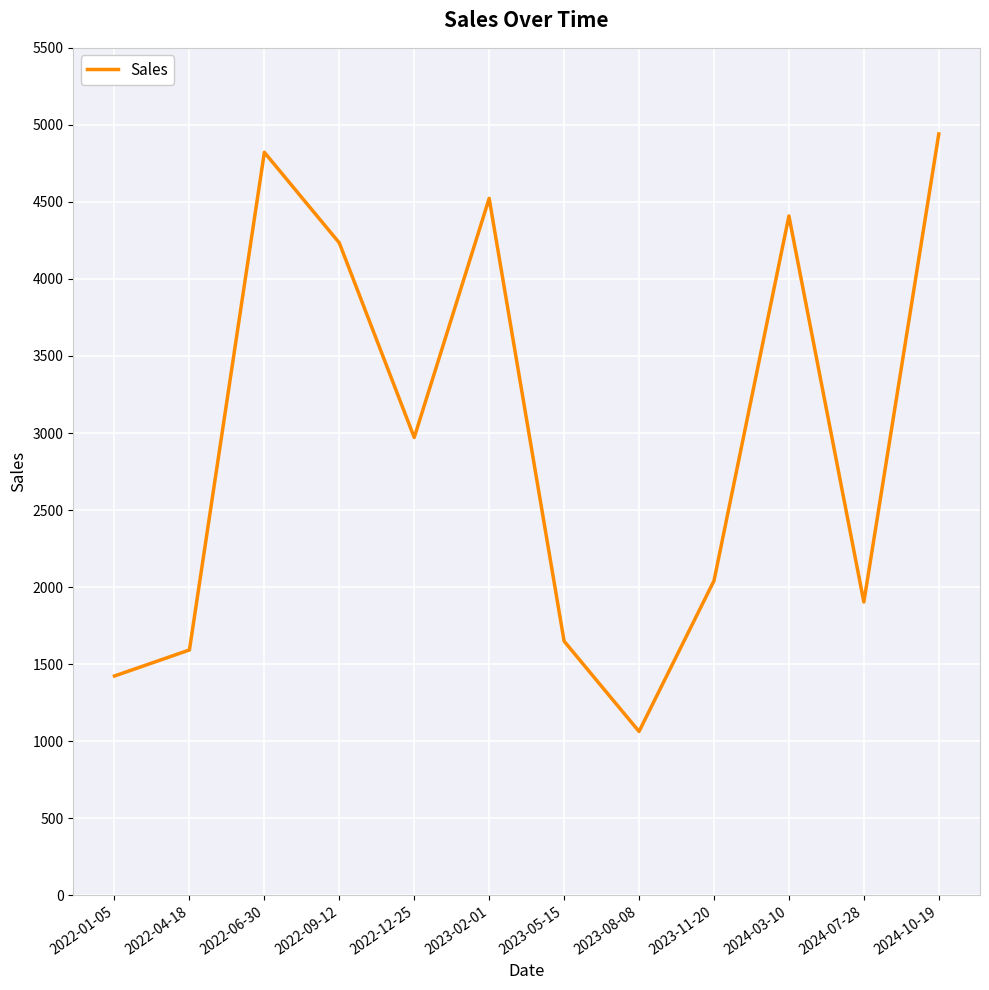

List the labels in order of value, largest first.

2024-10-19, 2022-06-30, 2023-02-01, 2024-03-10, 2022-09-12, 2022-12-25, 2023-11-20, 2024-07-28, 2023-05-15, 2022-04-18, 2022-01-05, 2023-08-08